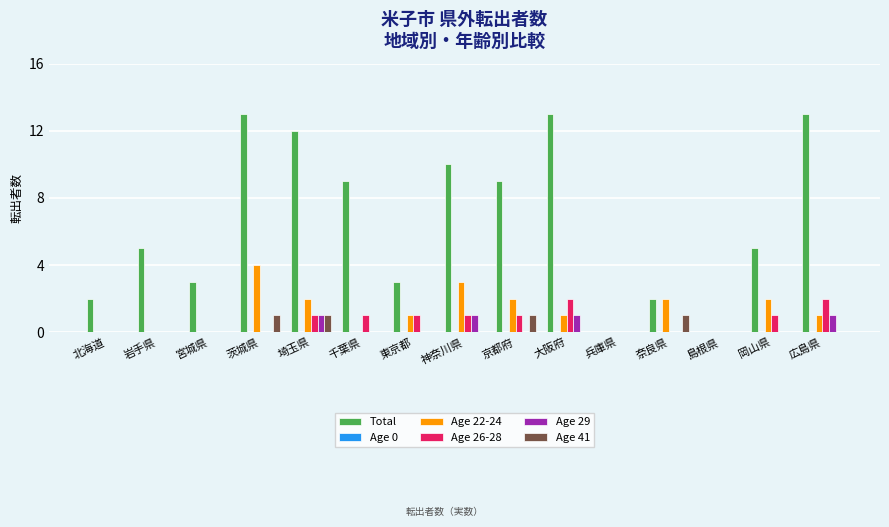

What is the sum of all Age 22-24 values?

18